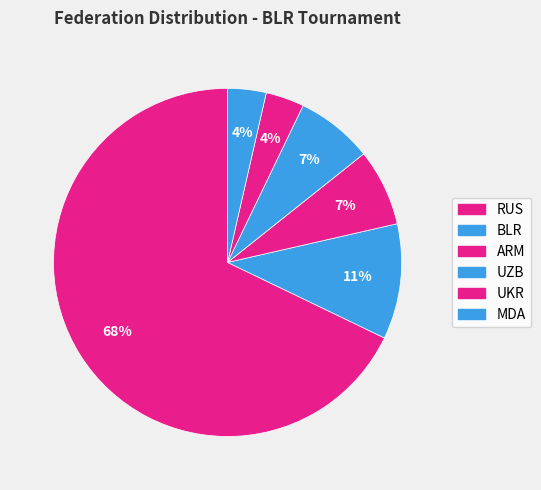

How many segments does this pie chart have?

6